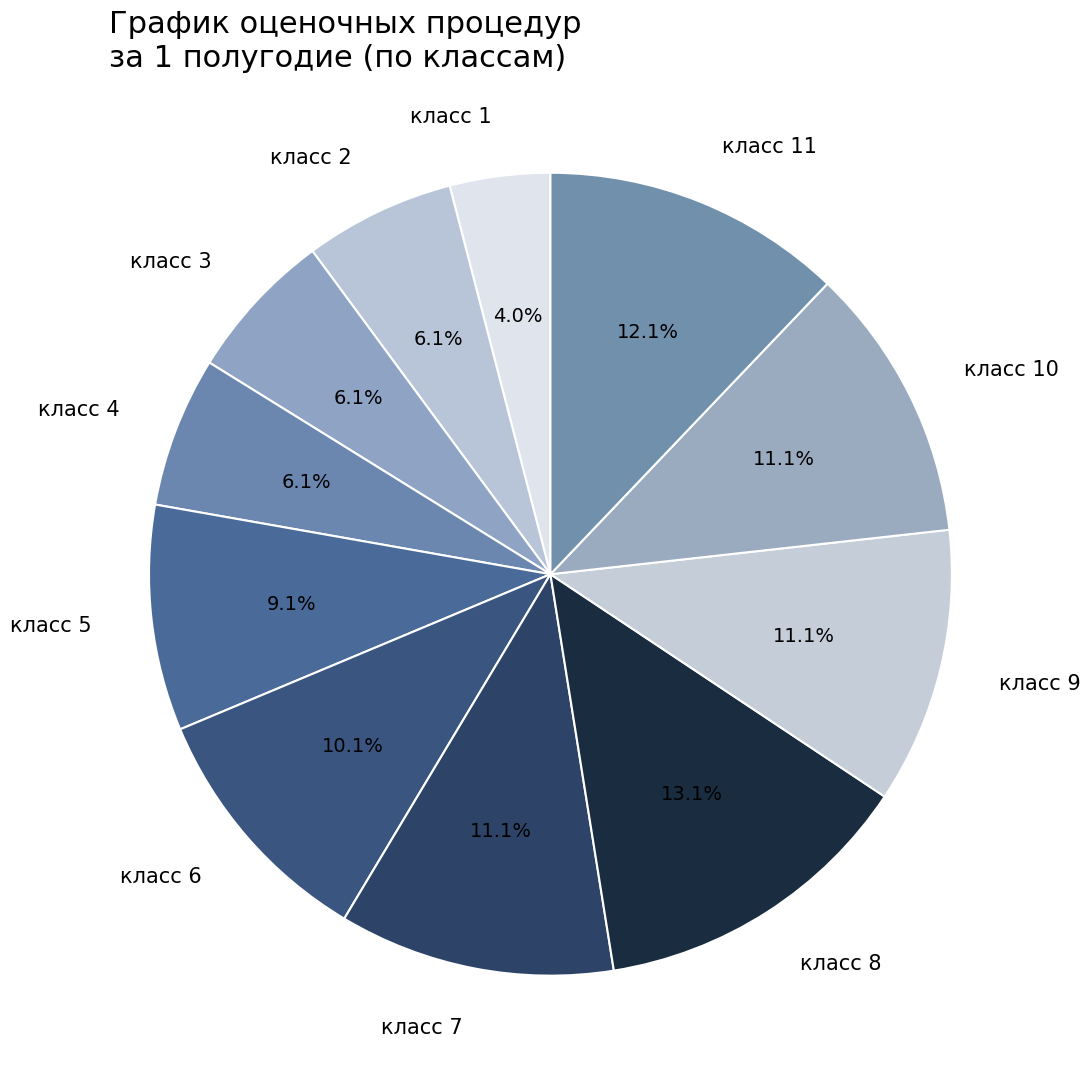

Which category has the biggest portion of the pie?

класс 8